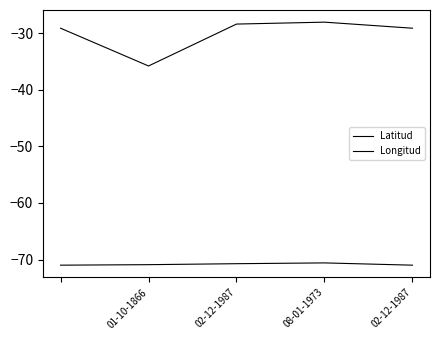

Is this an area chart (filled region under the line)?

No